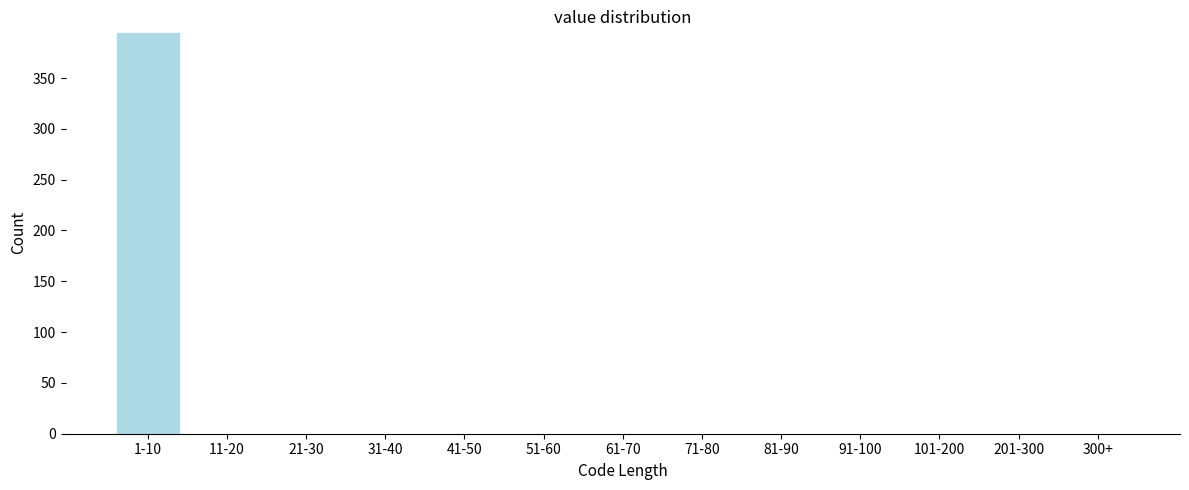

Reading left to right, what are all the values shown in this chart?

1-10=395	11-20=0	21-30=0	31-40=0	41-50=0	51-60=0	61-70=0	71-80=0	81-90=0	91-100=0	101-200=0	201-300=0	300+=0